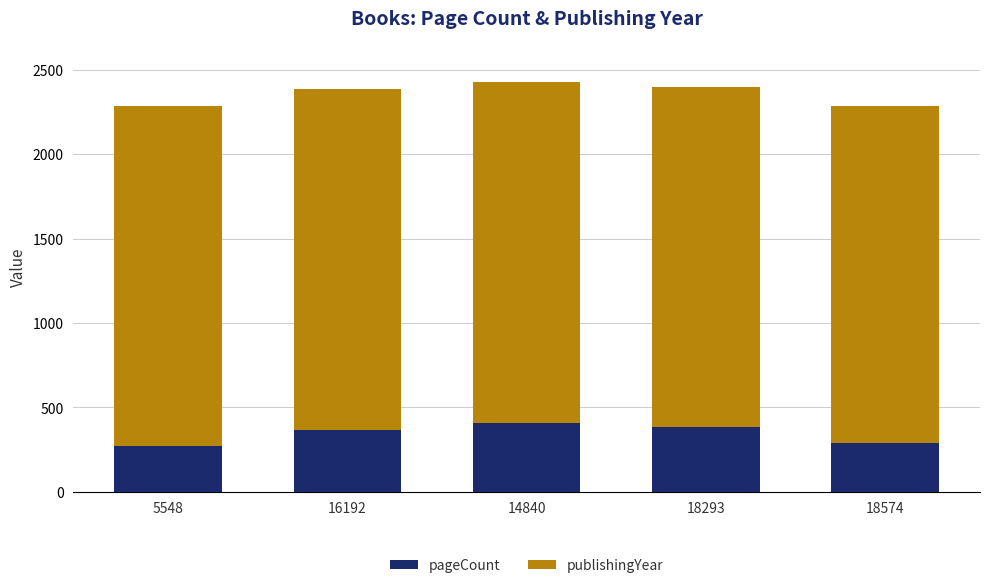

Reading left to right, what are the values for pageCount?

5548=274	16192=368	14840=408	18293=384	18574=288